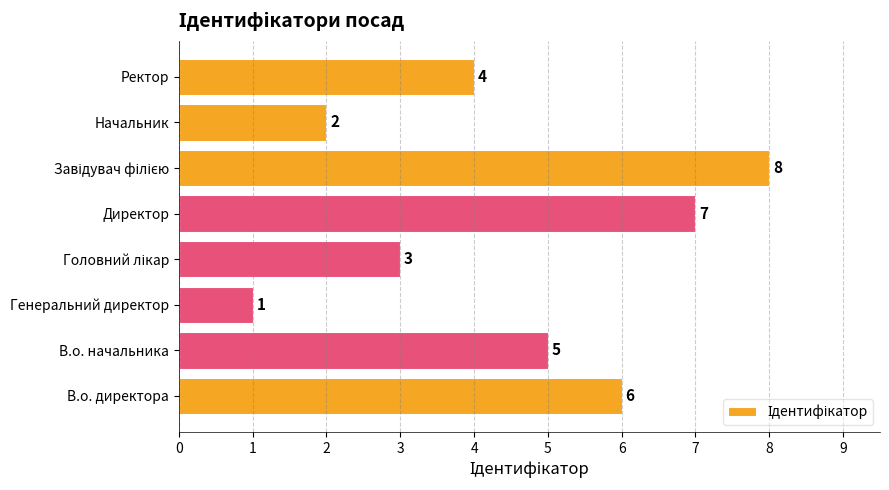

The chart shows a value of 4 at Ректор. True or false?

True